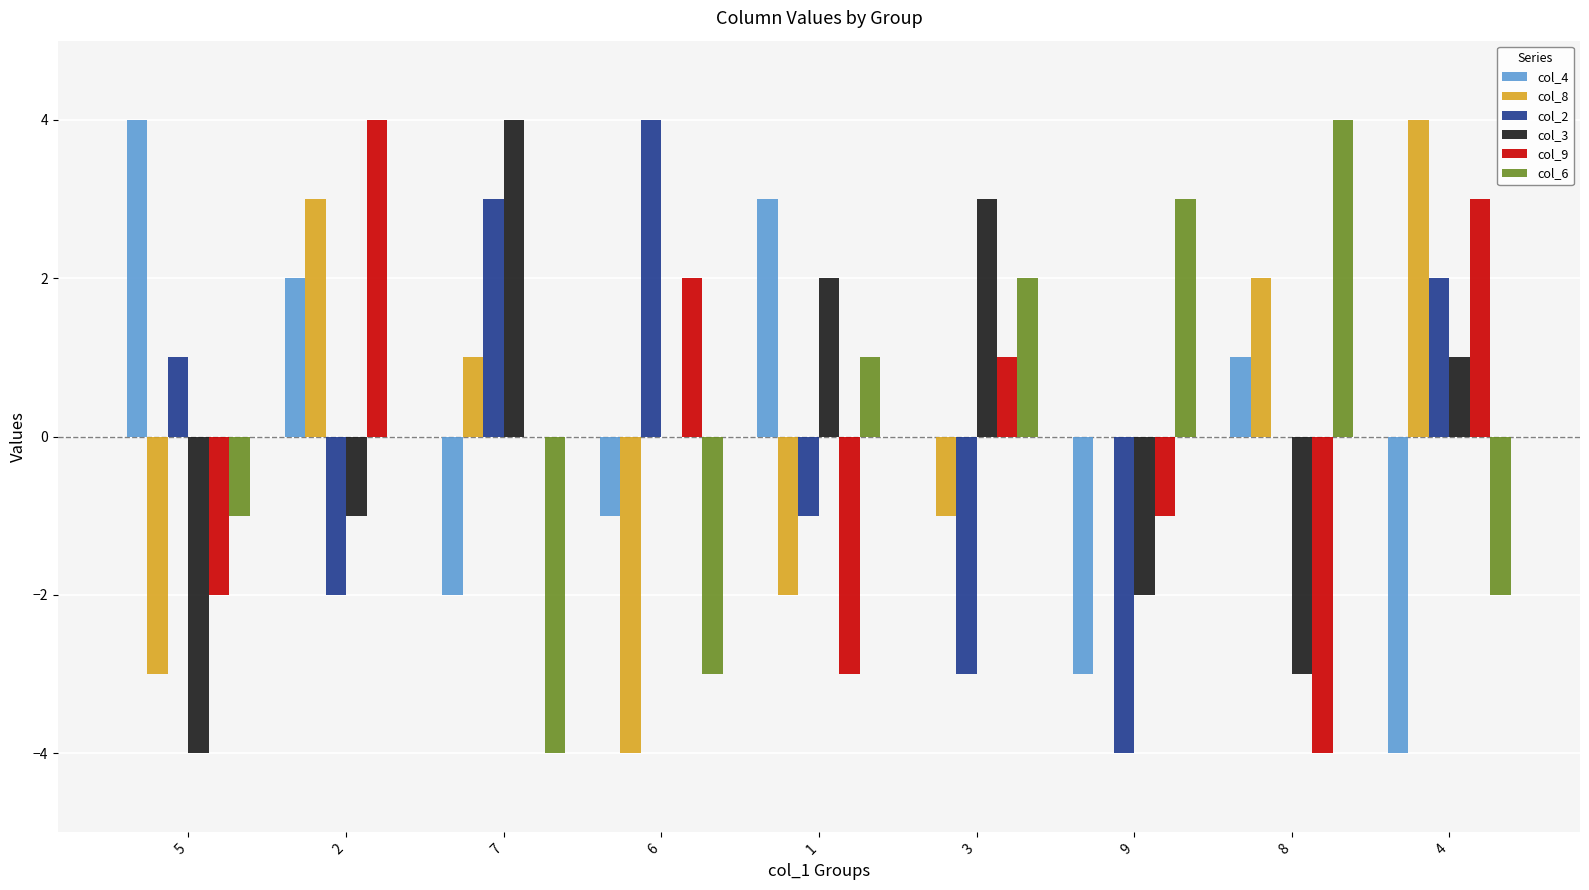

Where does the col_2 series first go above 0?

5